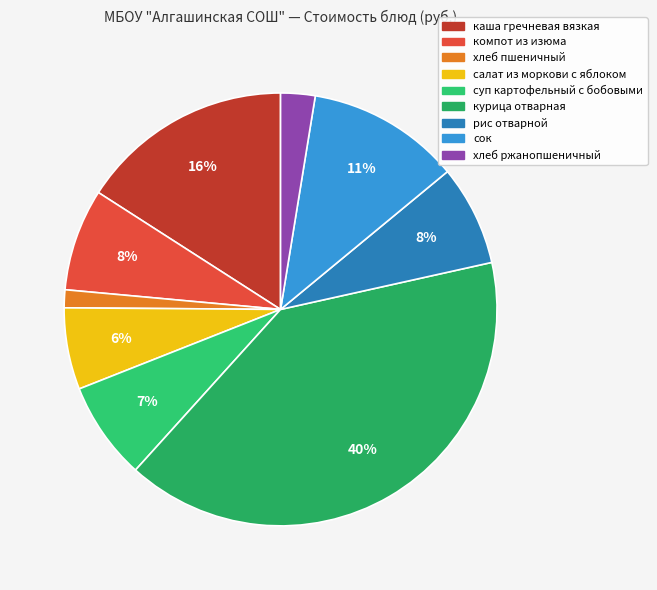

Count the number of slices in the pie.

9